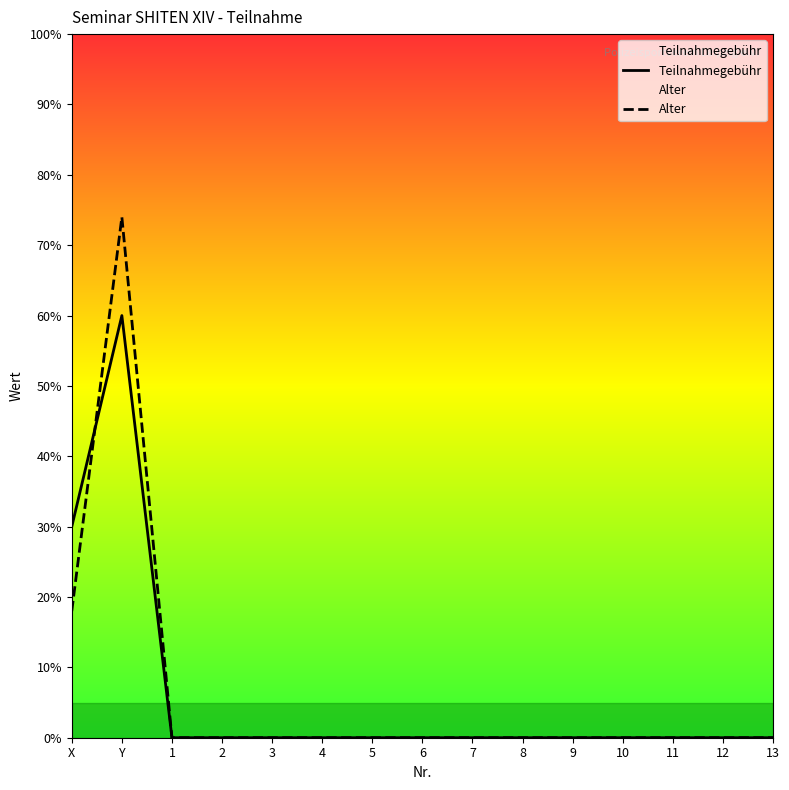

Between 3 and 6, which series saw the biggest shift?

Teilnahmegebühr